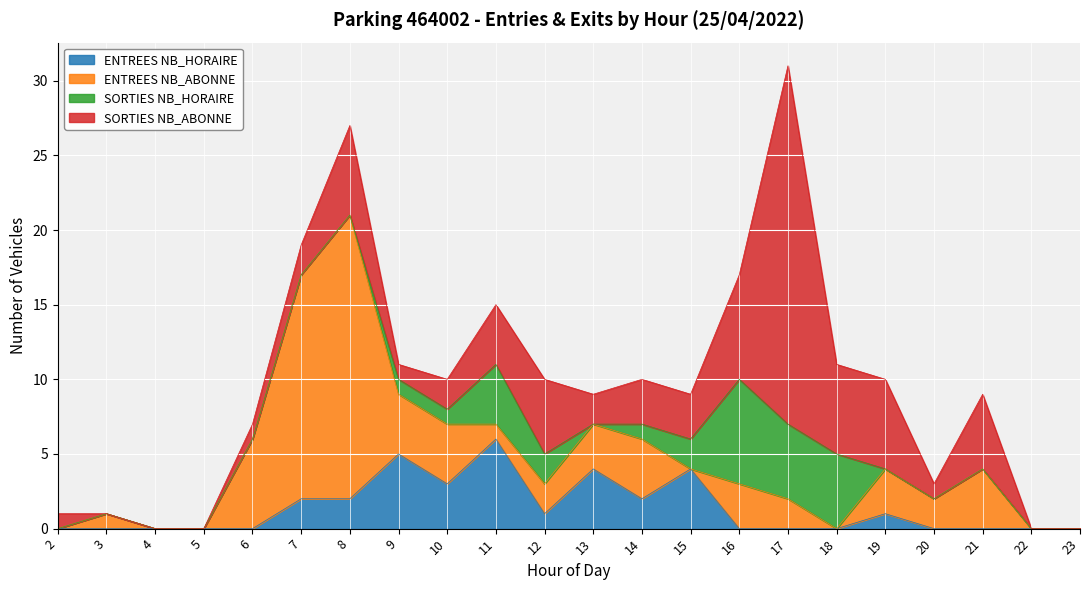

The SORTIES NB_ABONNE series shows 4 at 11. True or false?

True